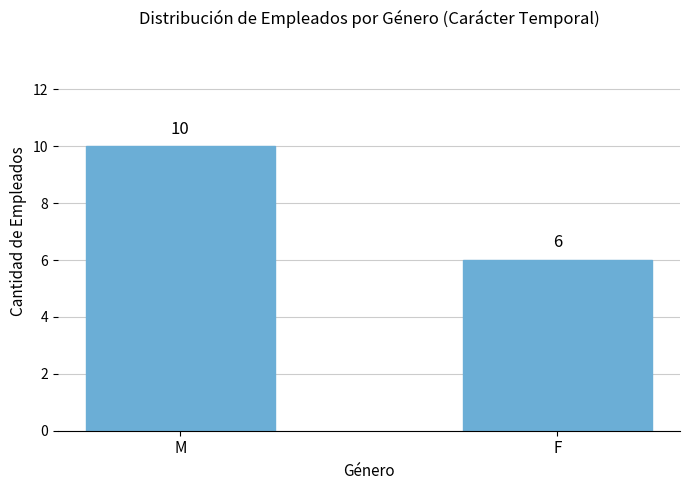

What is the smallest value displayed?

6